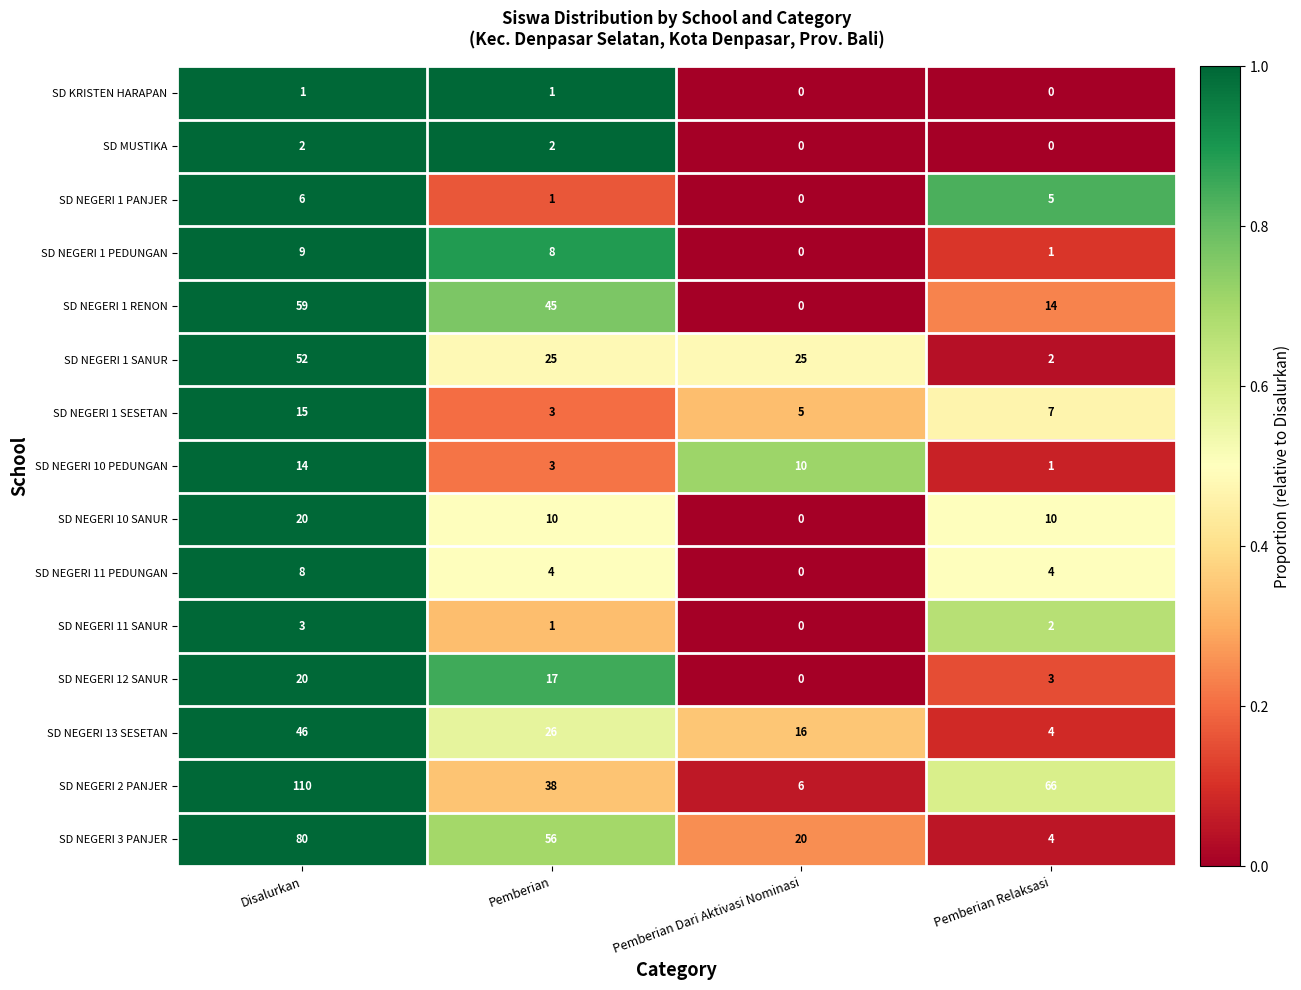

Is it true that SD NEGERI 1 PANJER equals 1 at Pemberian?

True